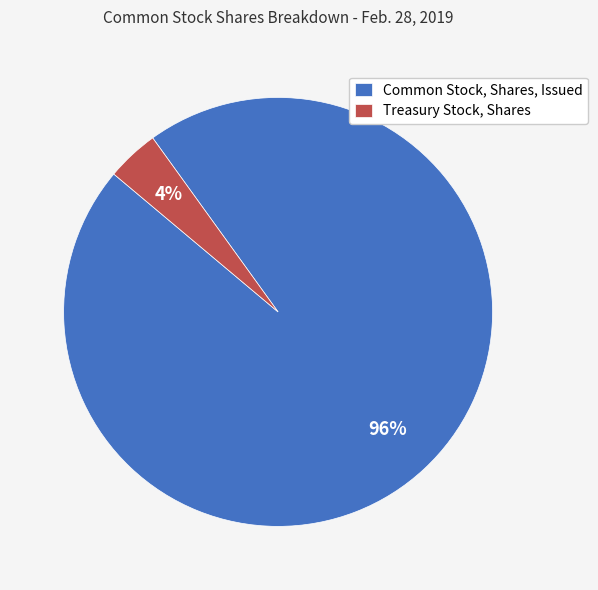

To the nearest percent, what is the combined percentage of Treasury Stock, Shares and Common Stock, Shares, Issued?

100%